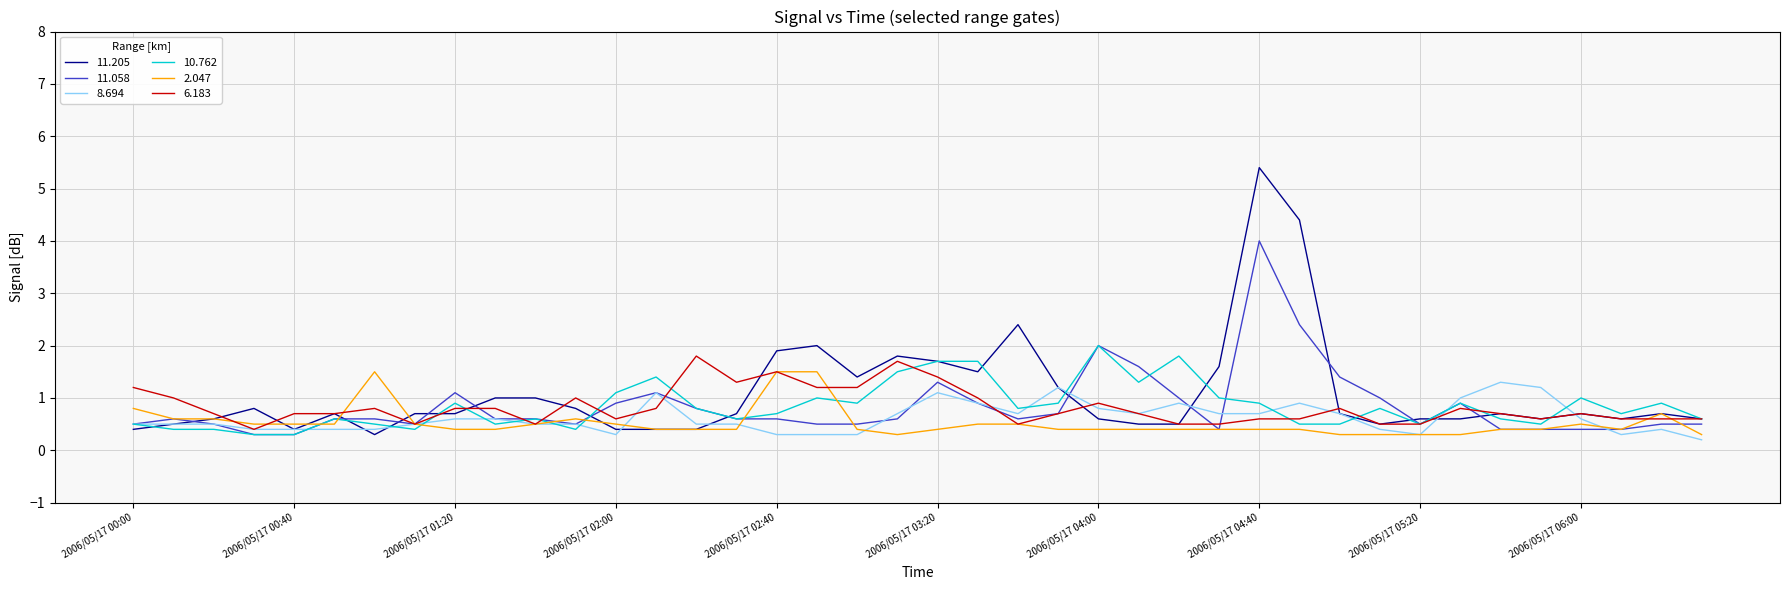

What is the highest value of the 6.183 series?

1.8